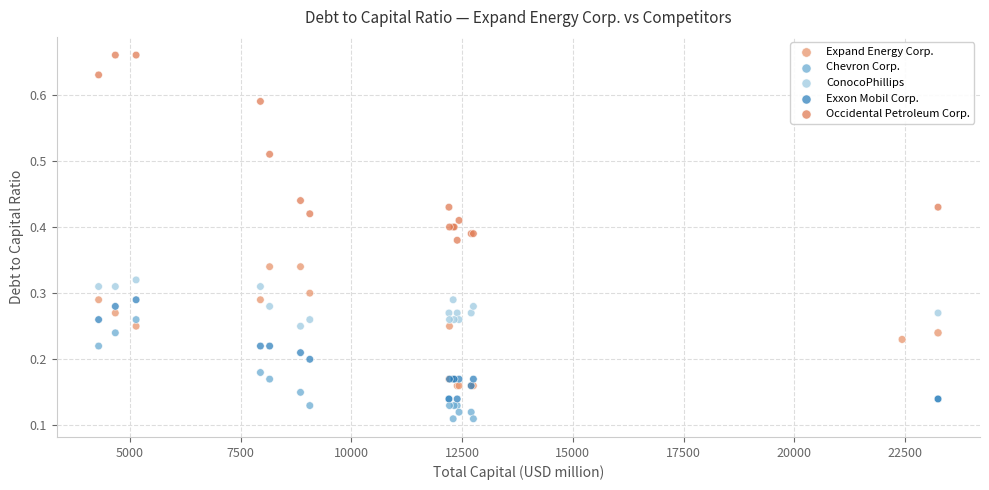

Which series has the widest spread of Y values?

Occidental Petroleum Corp.